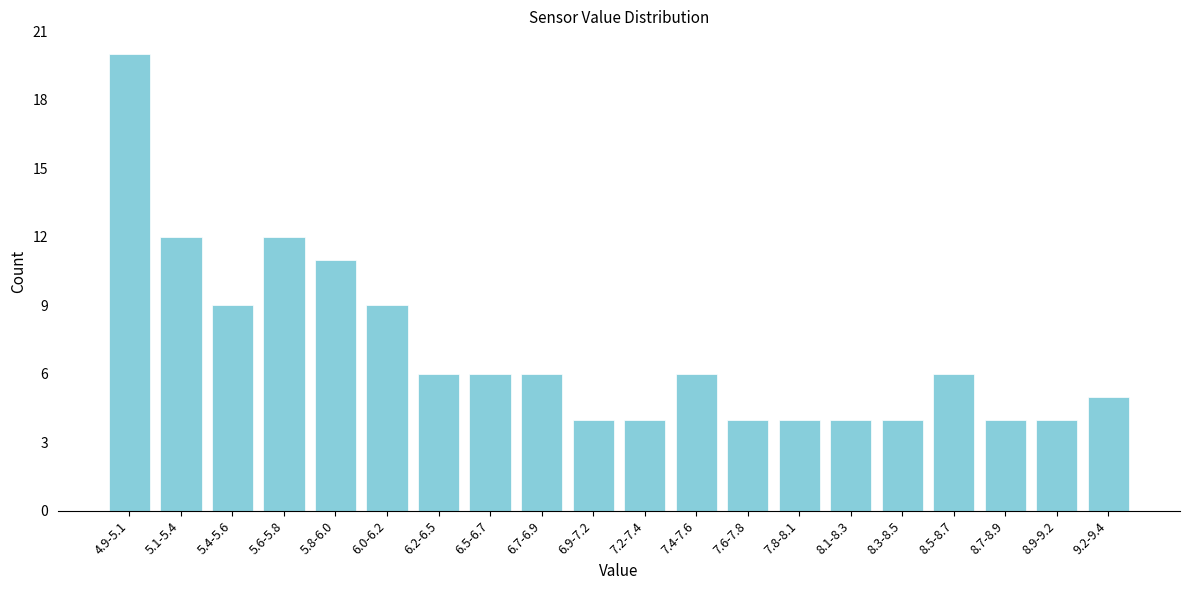

Reading right to left, extract all data points from this chart.

5	4	4	6	4	4	4	4	6	4	4	6	6	6	9	11	12	9	12	20